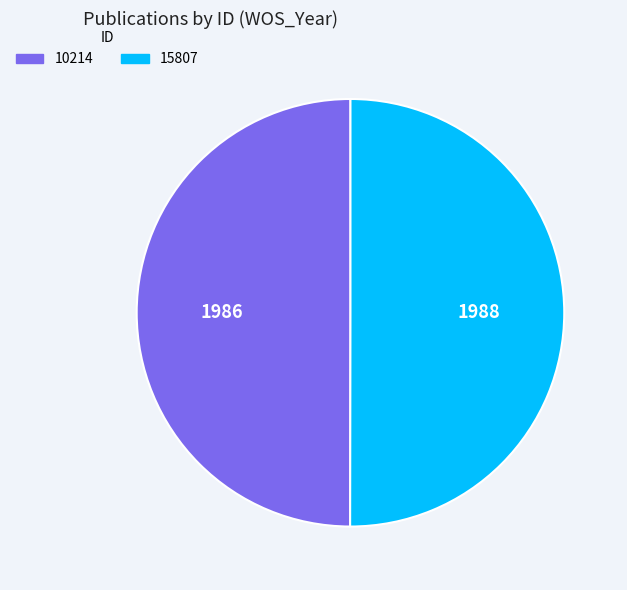

What is the ratio of the value at 10214 to the value at 15807?

1.0